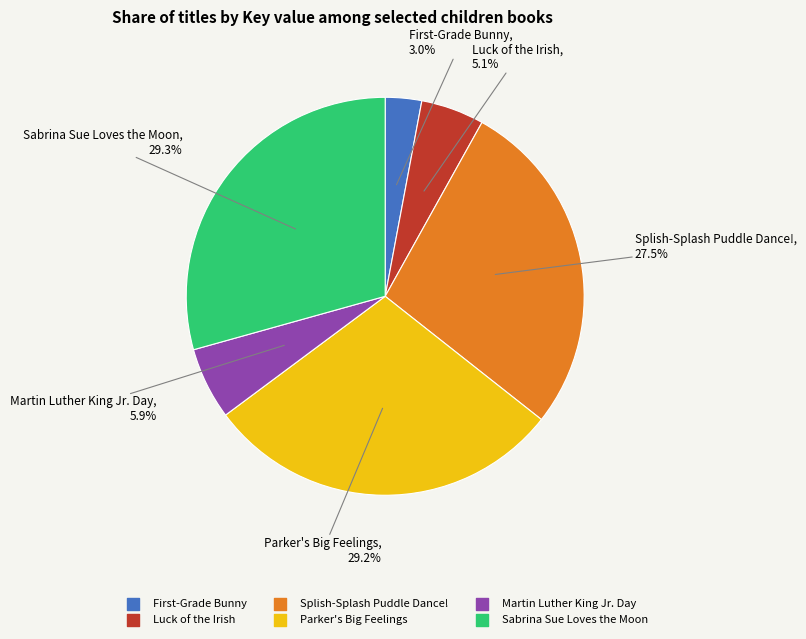

Which category has the smallest portion of the pie?

First-Grade Bunny